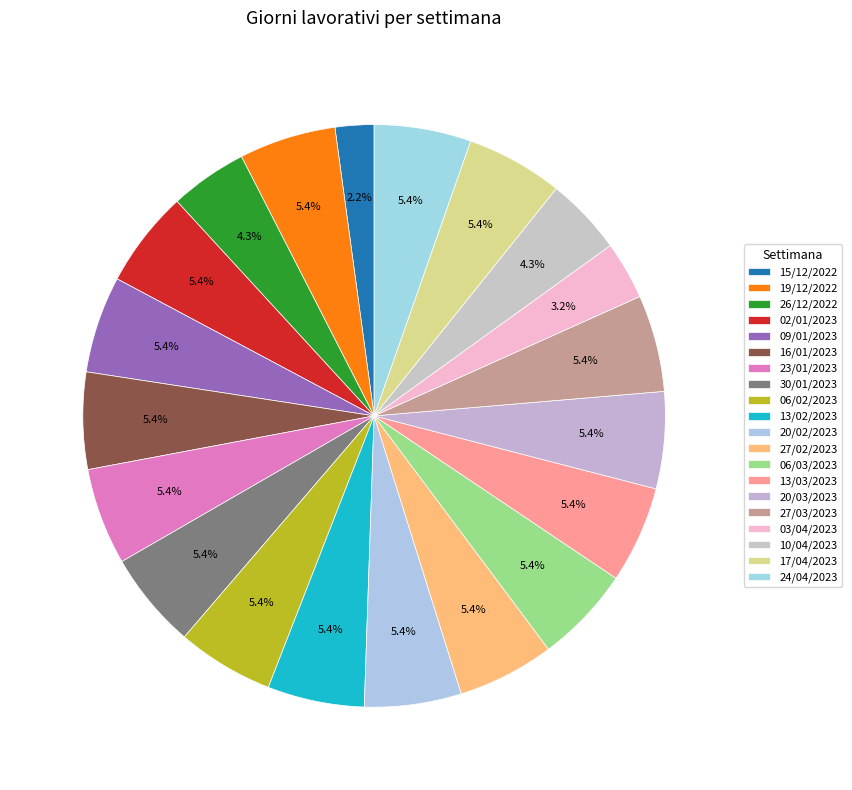

What is the largest slice in the pie chart?

19/12/2022